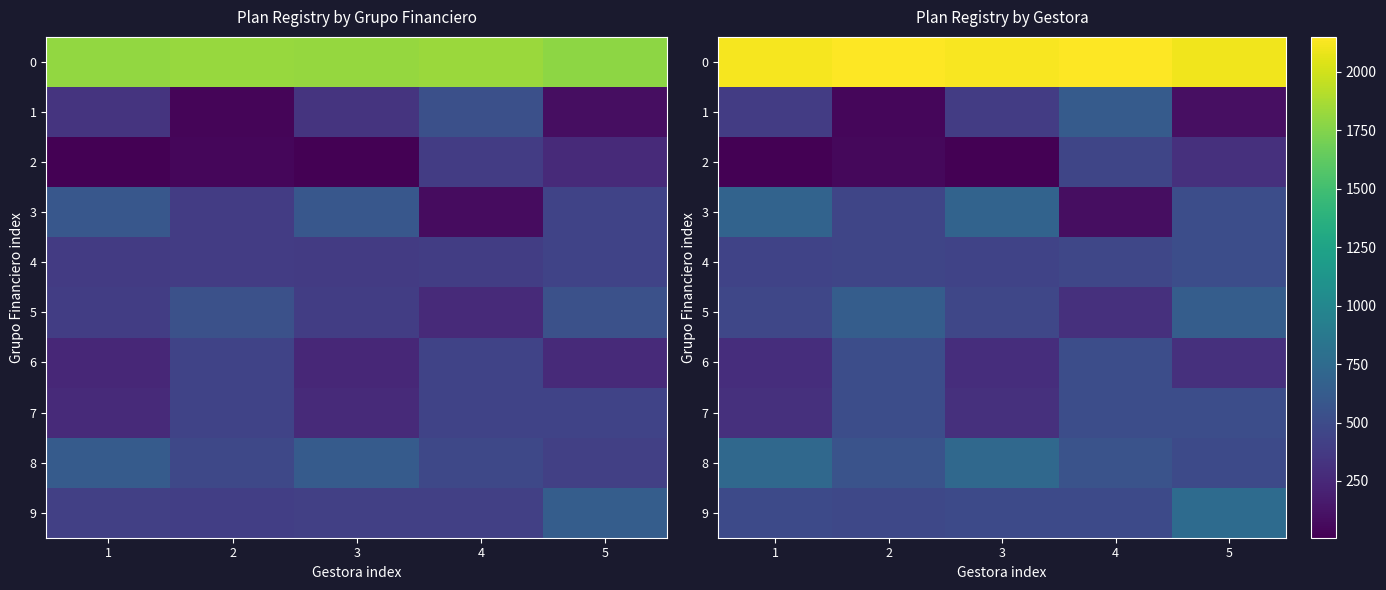

What is the difference between the second highest and second lowest values in the 3 series?

238